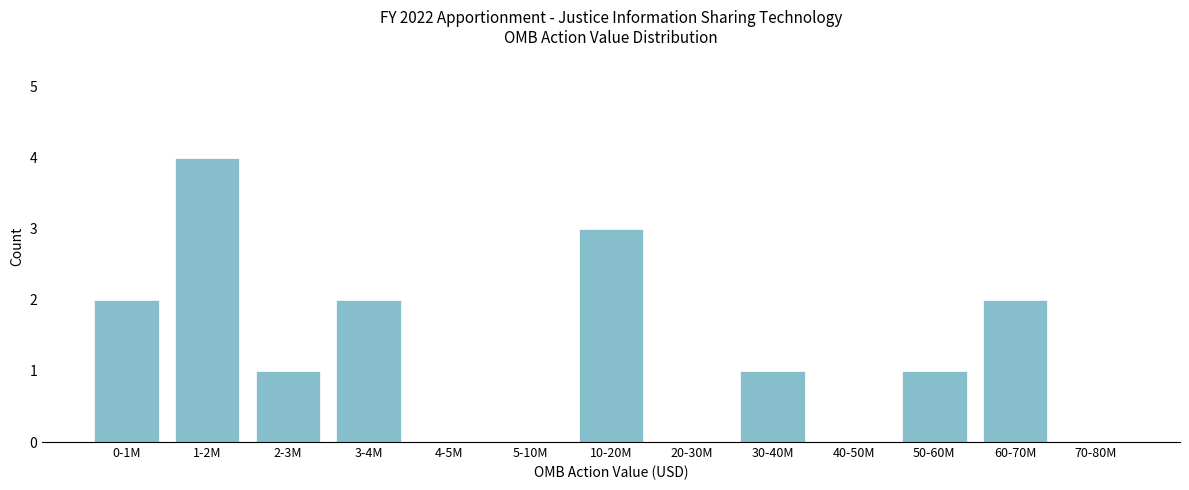

Reading left to right, list all the values displayed in this chart.

0-1M=2	1-2M=4	2-3M=1	3-4M=2	4-5M=0	5-10M=0	10-20M=3	20-30M=0	30-40M=1	40-50M=0	50-60M=1	60-70M=2	70-80M=0